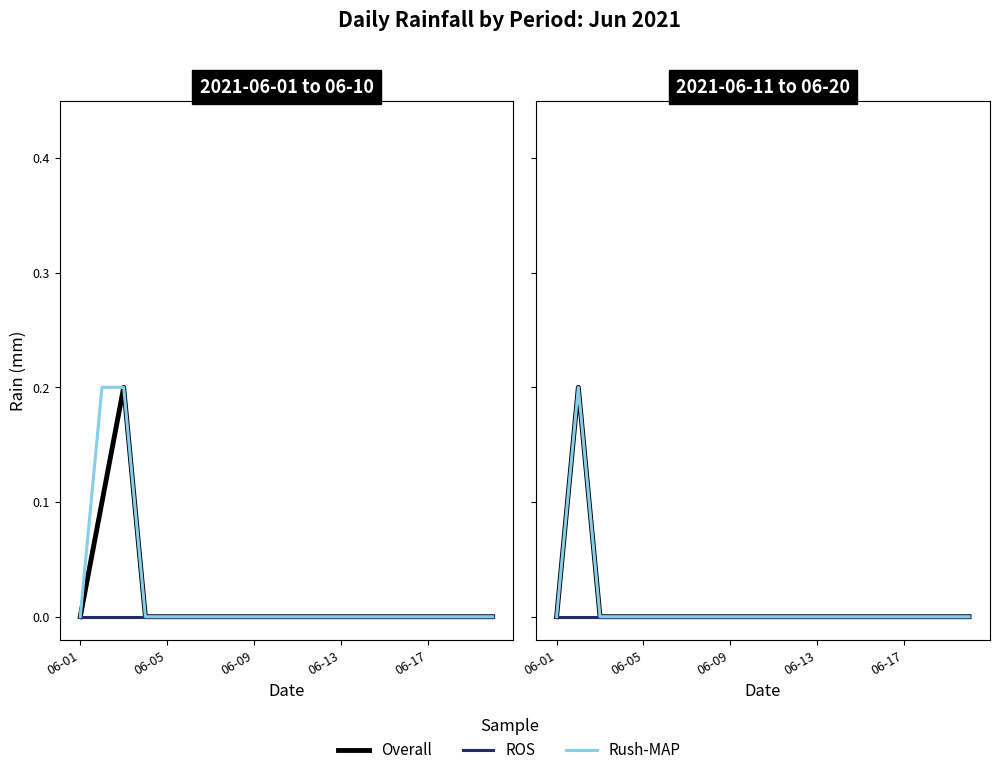

List the series in order of their peak value, lowest first.

ROS, Overall, Rush-MAP